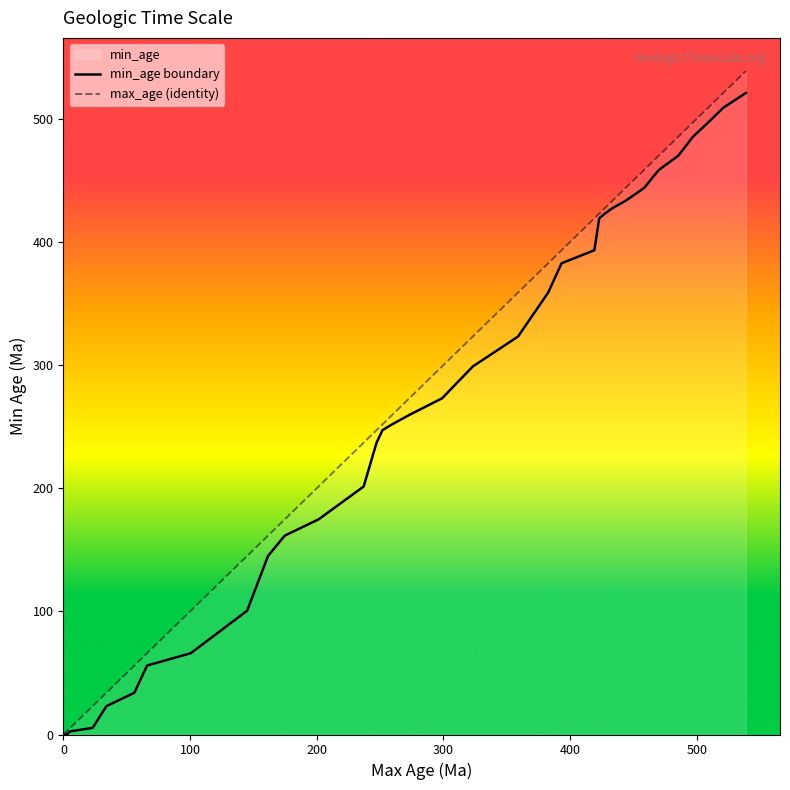

What is the value of the max_age (identity) point at the 11th from the left?

174.7